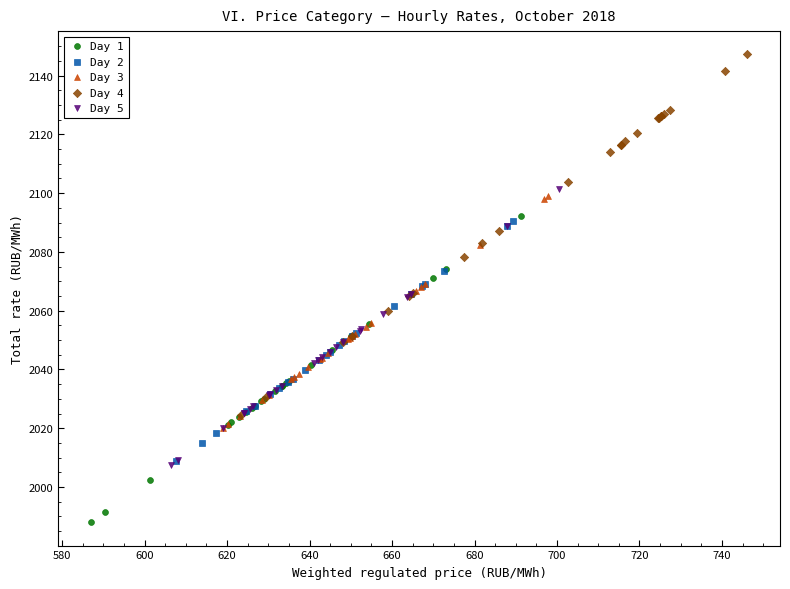

Which series reaches the maximum Y coordinate?

Day 4